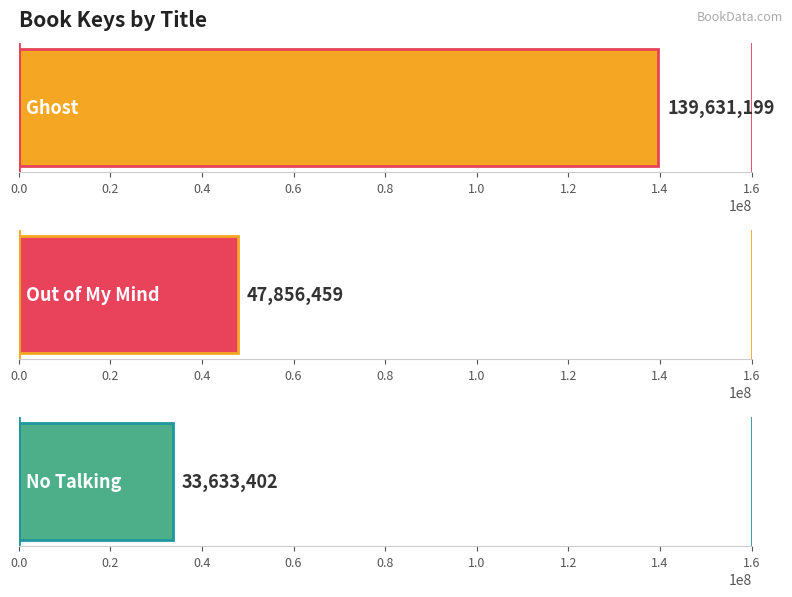

What is the sum of all values?

221121060